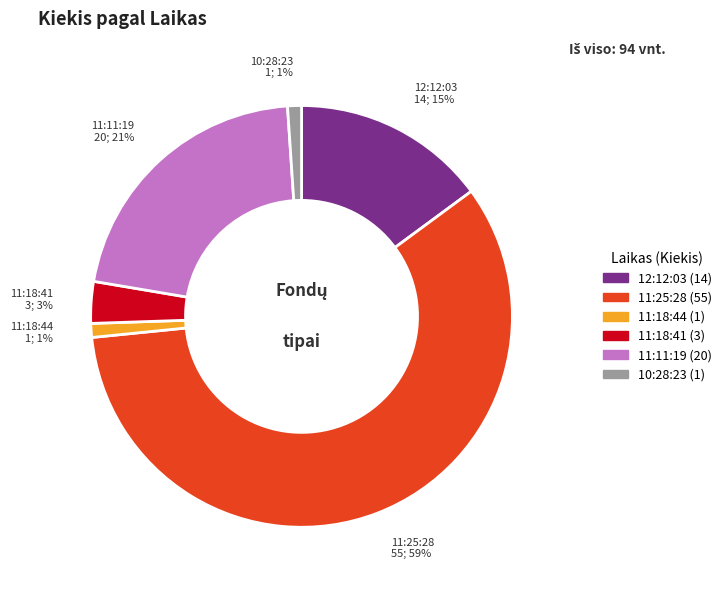

Does 11:25:28 account for over 50% of the chart?

Yes